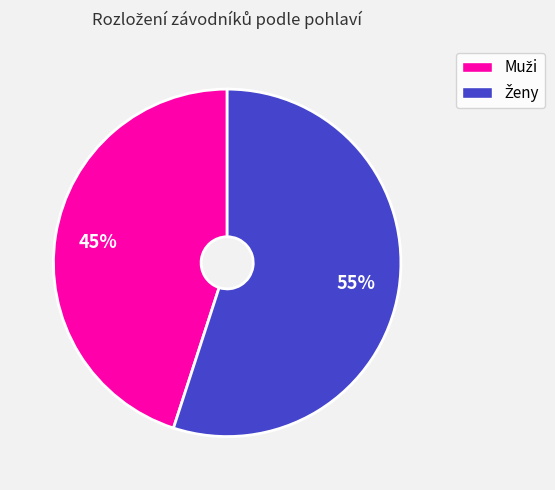

Does any single category account for the majority?

Yes